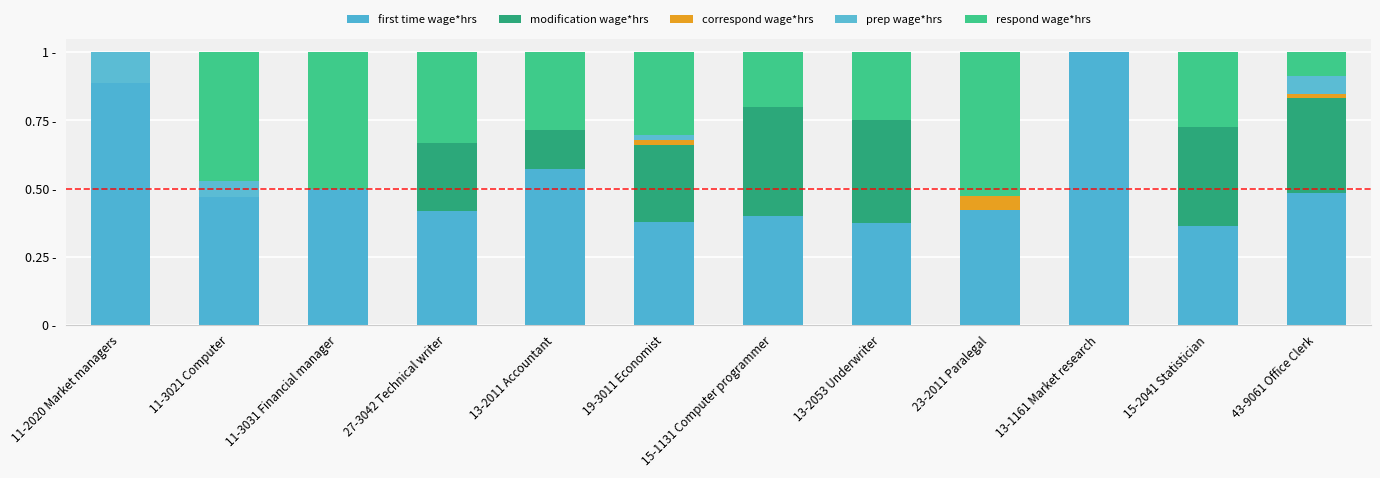

Are the bars grouped side by side (vs. stacked)?

No